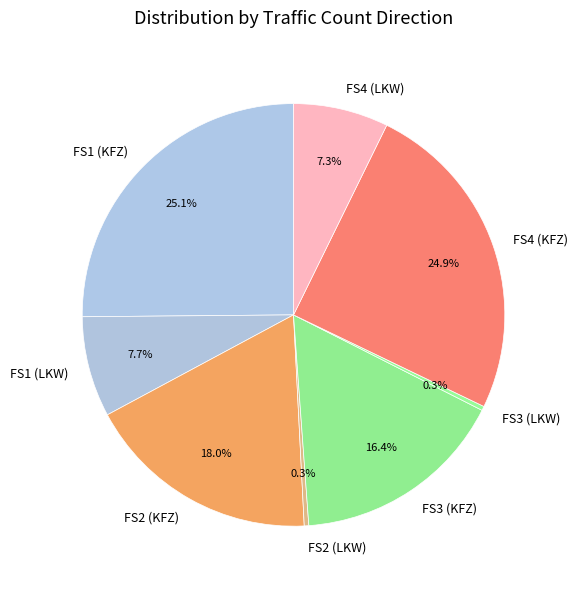

Between FS1 (LKW) and FS2 (KFZ), which is larger?

FS2 (KFZ)